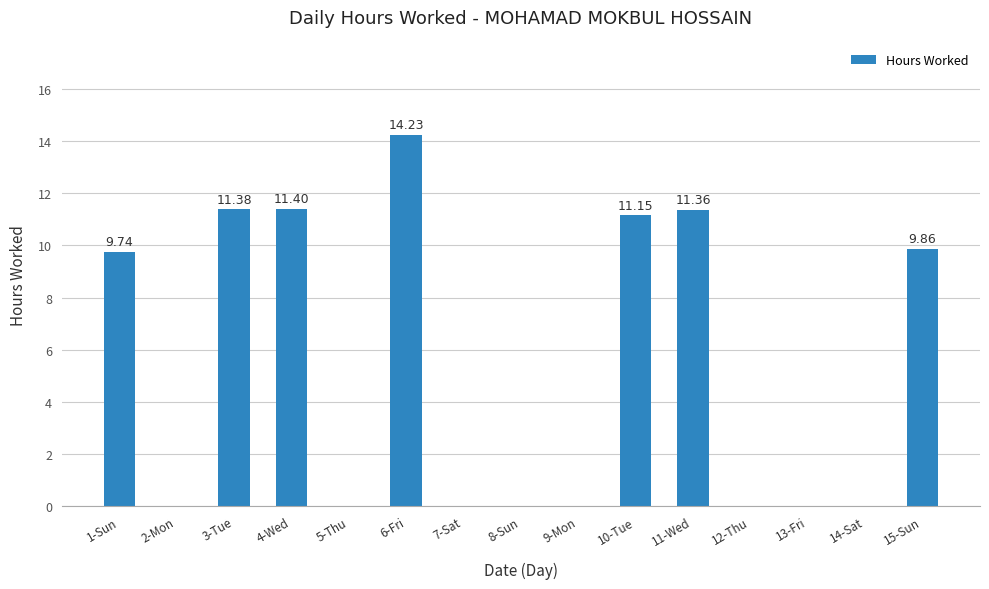

What is the sum of the values at 1-Sun and 6-Fri?

24.0